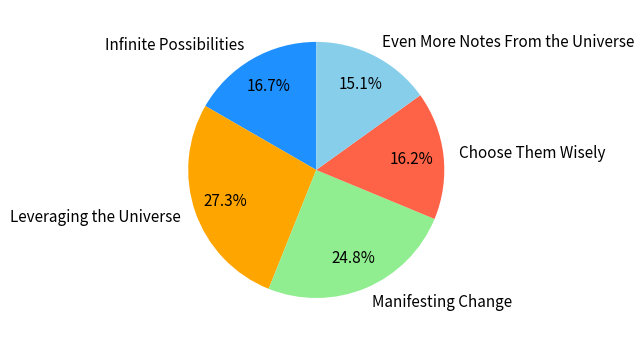

To the nearest percent, what is the average slice percentage?

20%